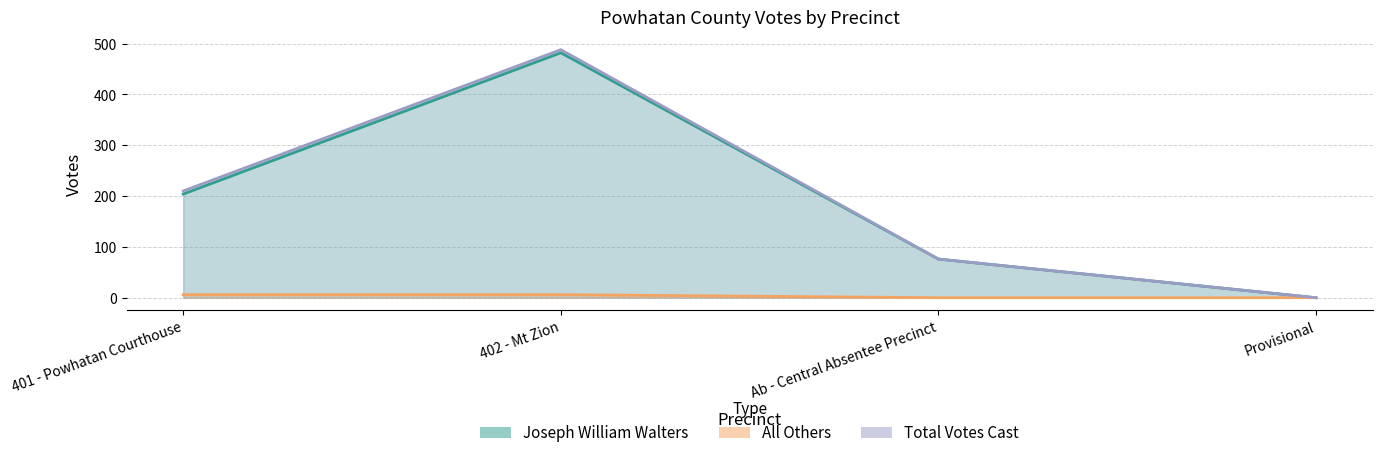

Between 402 - Mt Zion and Provisional, which series saw the biggest shift?

Total Votes Cast